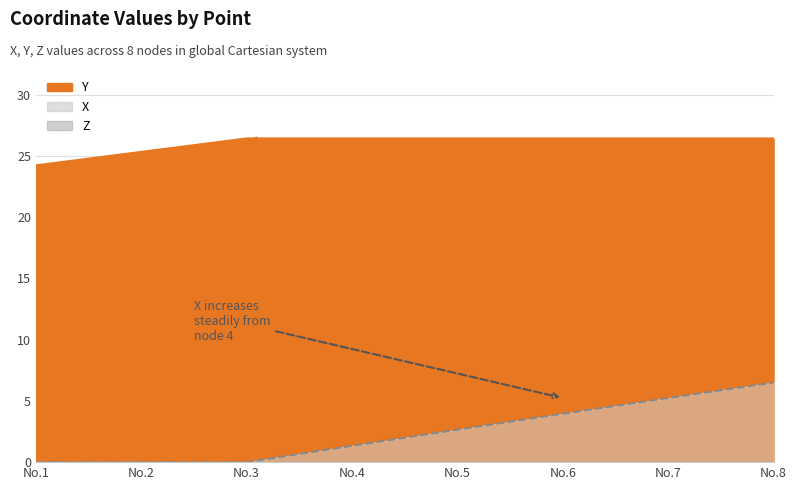

The X series shows 3.9 at No.6. True or false?

True